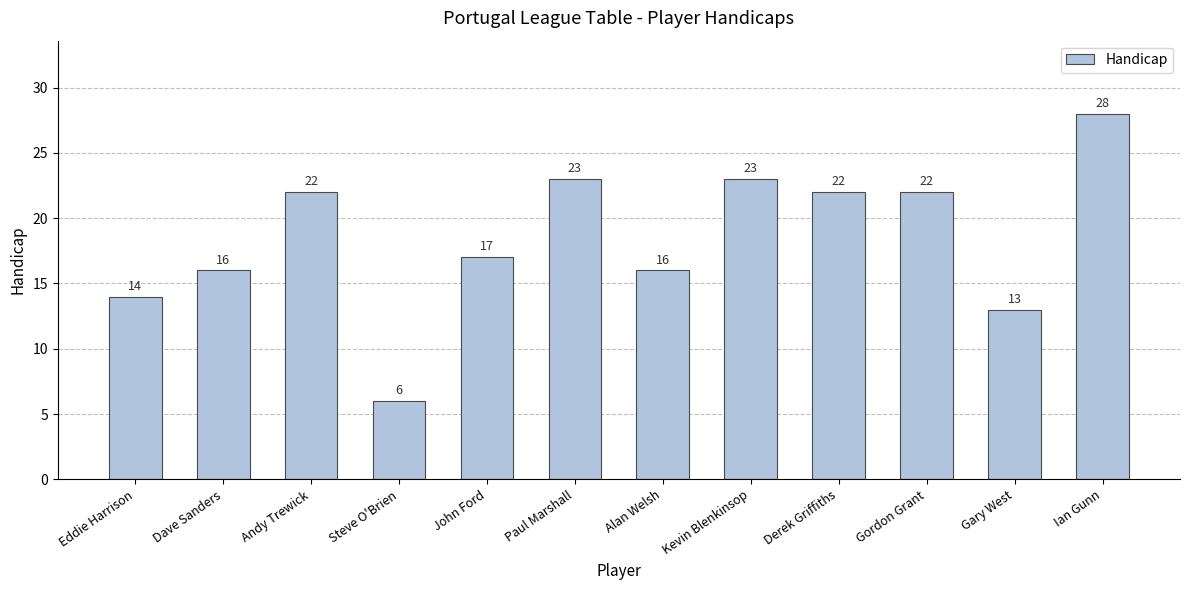

How many distinct data groups are displayed?

1